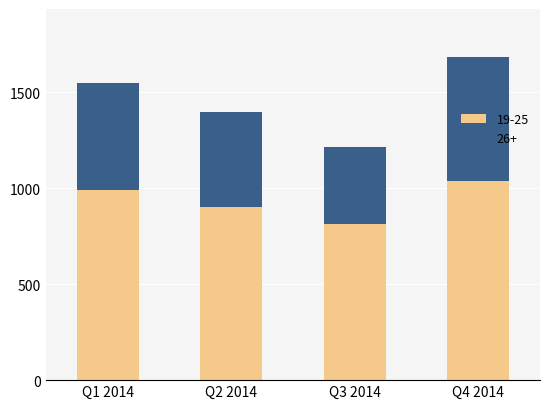

What is the sum of the 19-25 values at Q1 2014 and Q3 2014?

1805.4